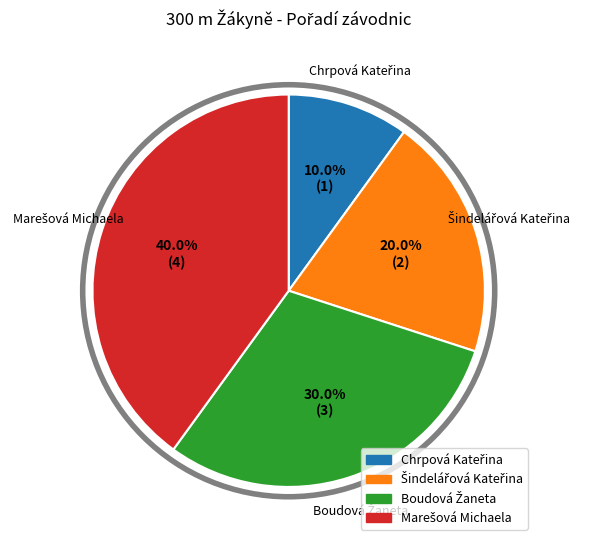

Is there any slice that represents more than half of the pie?

No